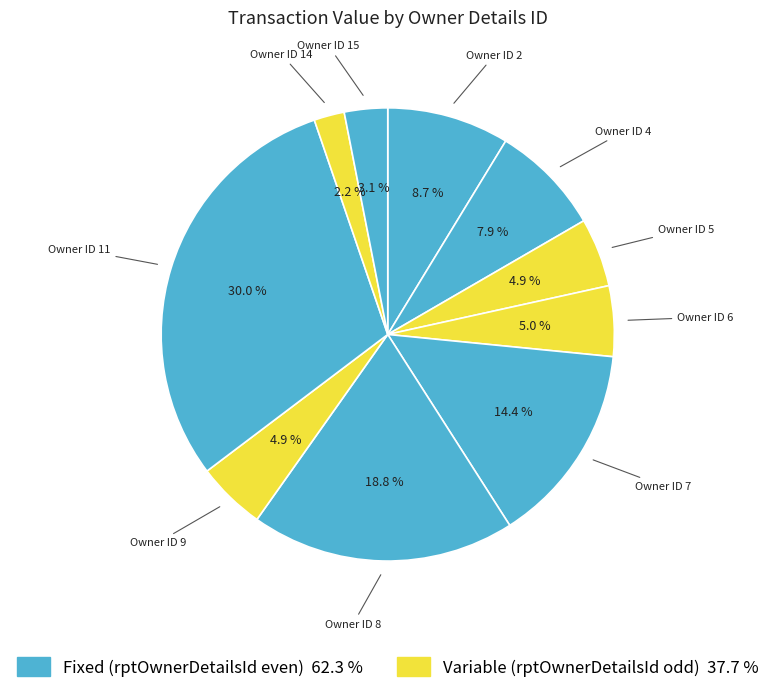

How many segments does this pie chart have?

10